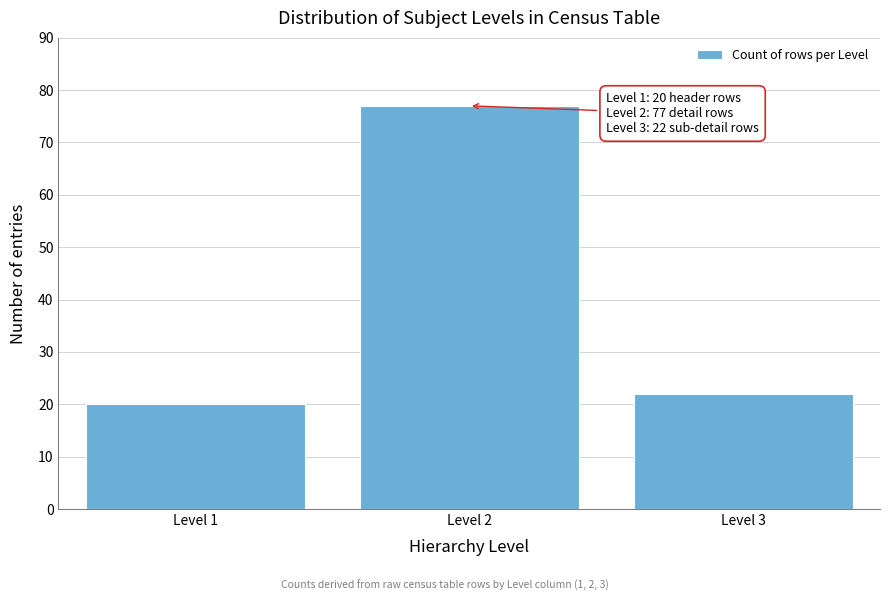

Reading left to right, list all the values displayed in this chart.

20	77	22